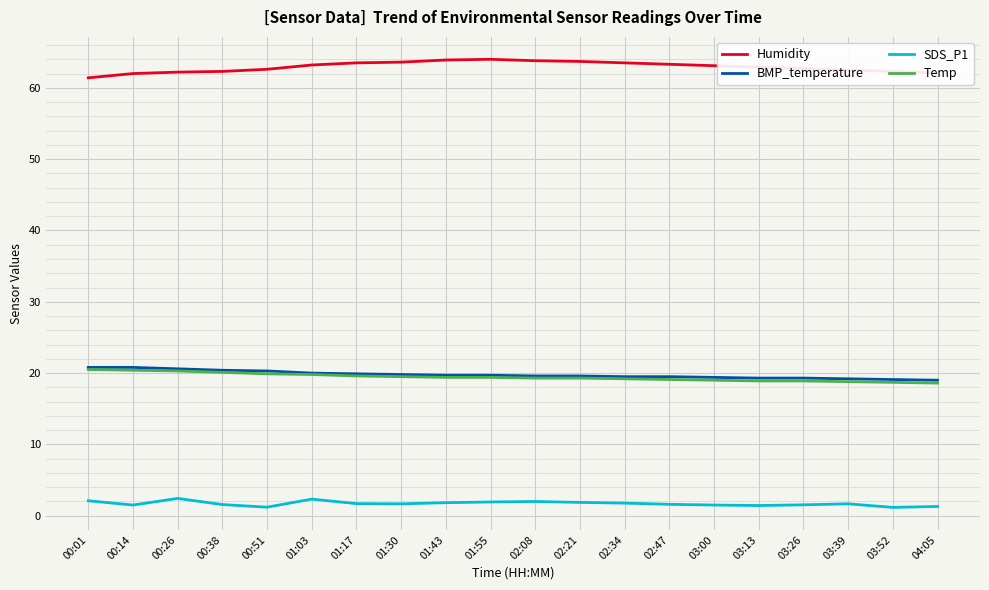

True or false: Temp and SDS_P1 intersect in this chart.

False